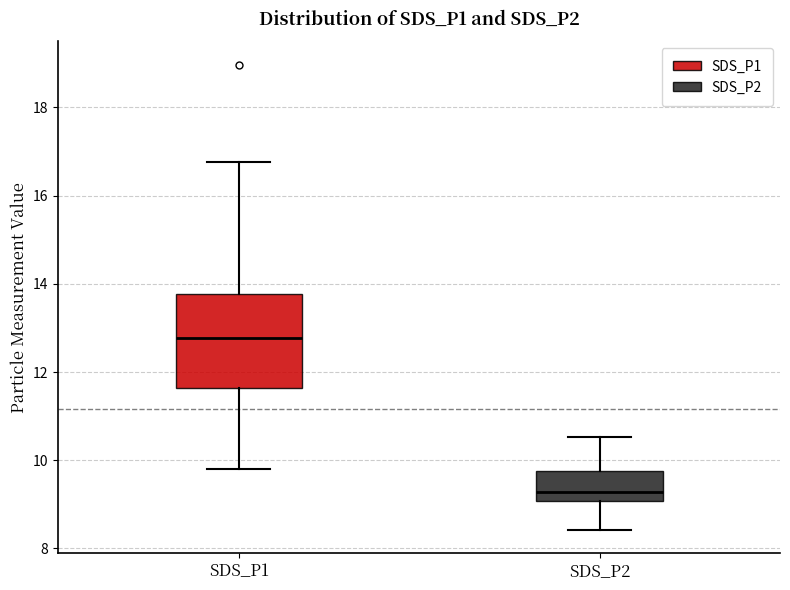

Which box has the lowest median line?

SDS_P2